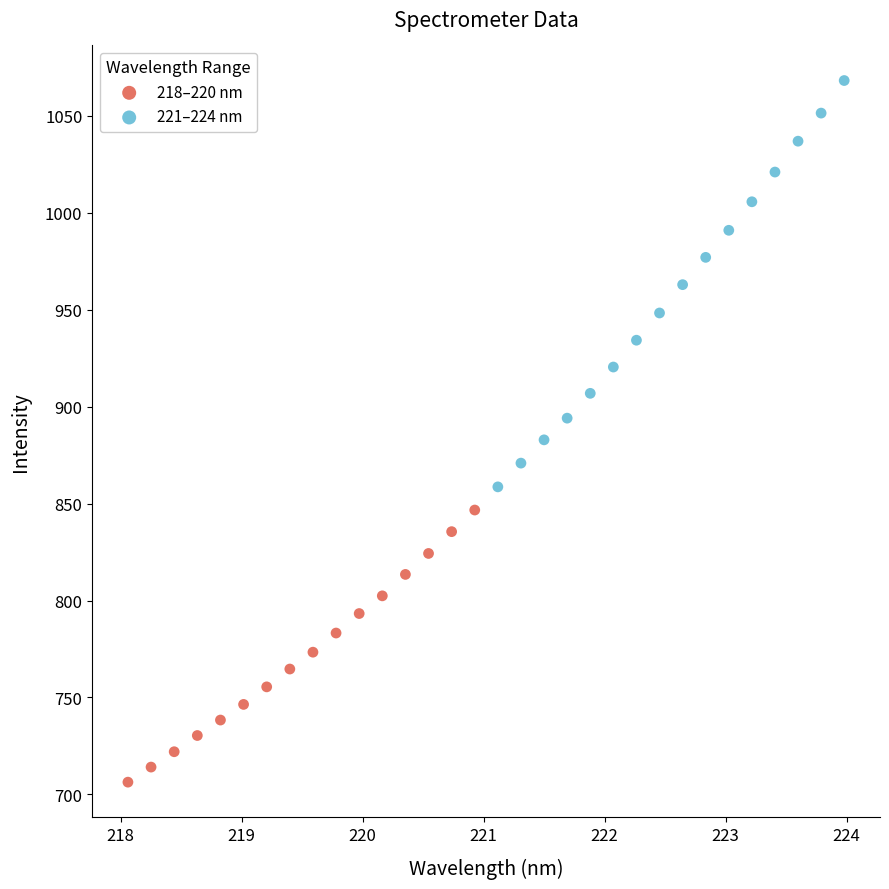

Which series reaches the minimum Y coordinate?

218–220 nm